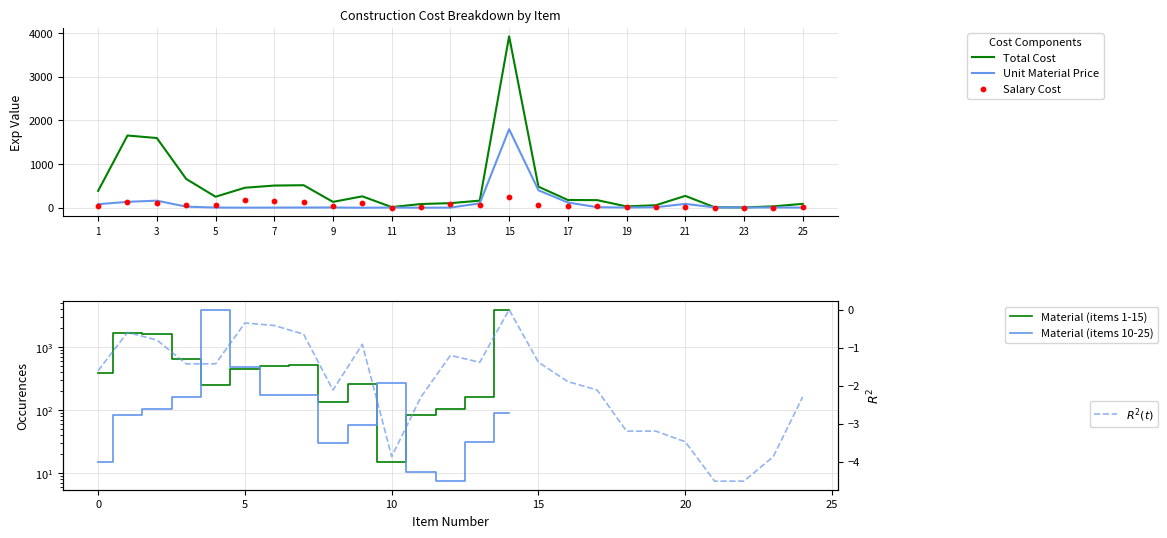

Is the value of Material Cost at 14 greater than the value of Unit Material Price at 24?

Yes